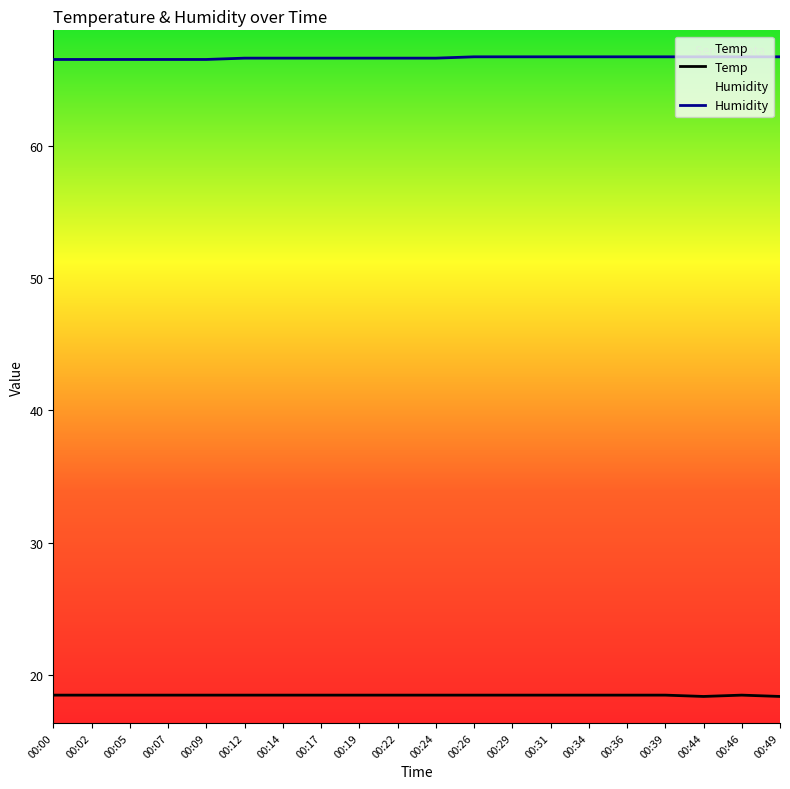

What is the lowest value of the Humidity series?

66.5